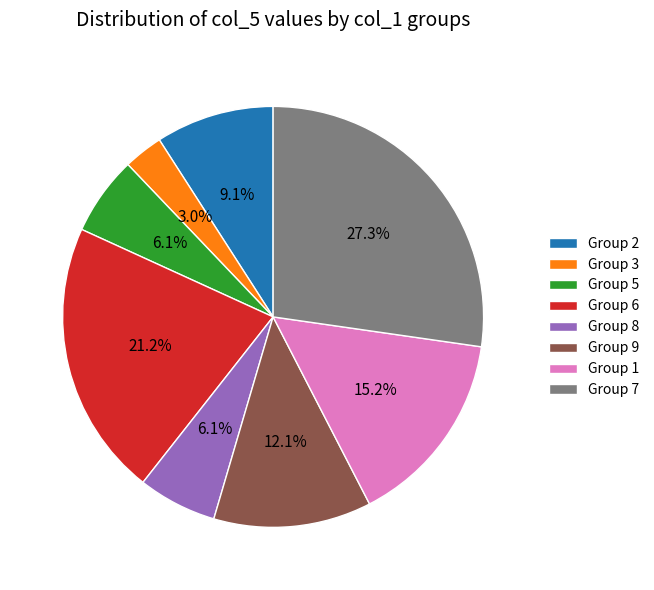

Does any single category account for the majority?

No